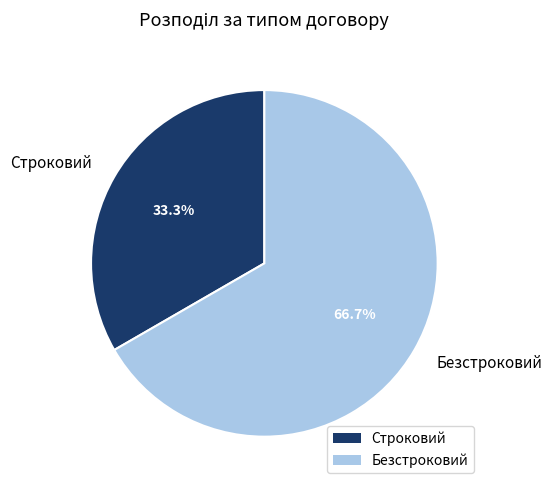

To the nearest percent, what is the combined percentage of Безстроковий and Строковий?

100%